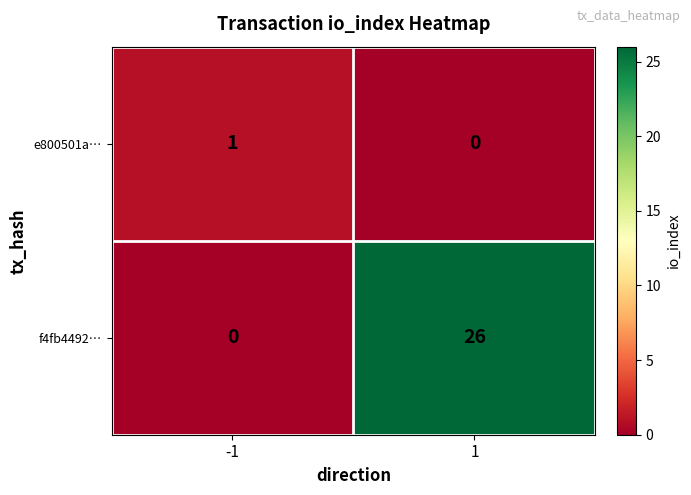

Rank the series by their maximum value, from lowest to highest.

e800501a…, f4fb4492…